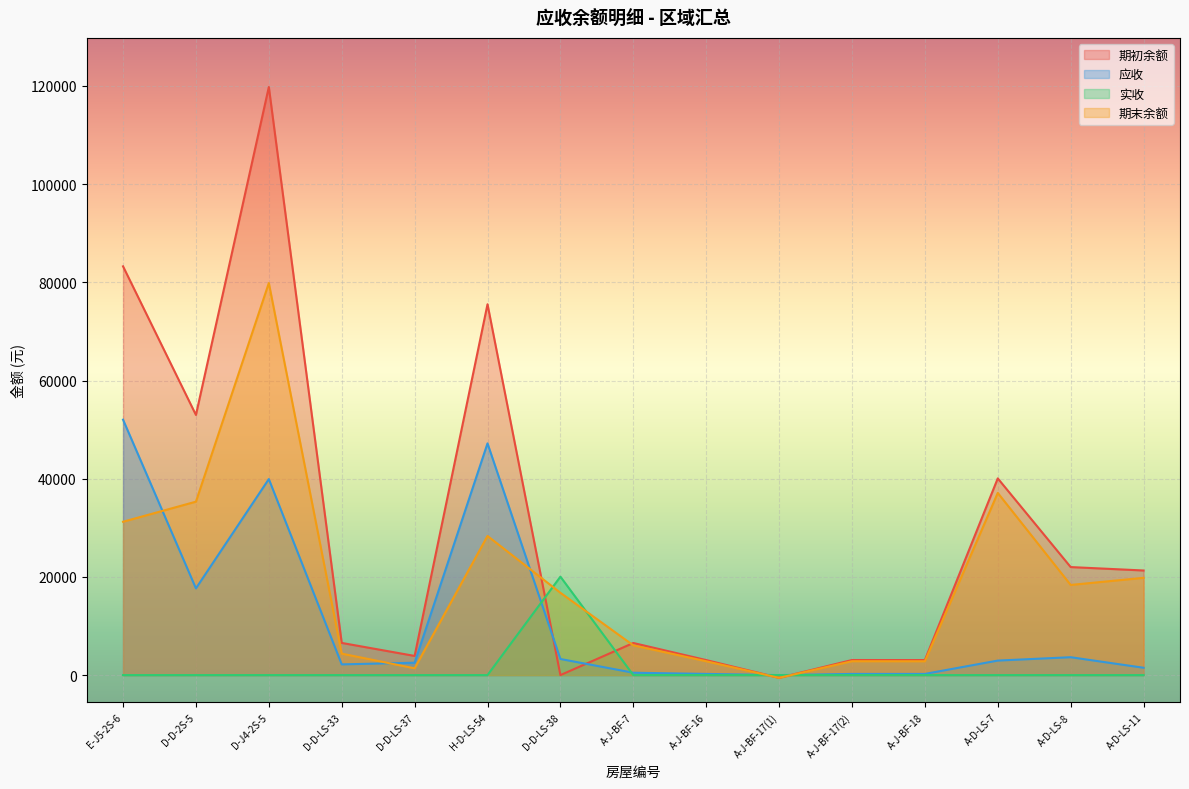

At which category does 期初余额 reach its first local valley?

D-D-2S-5